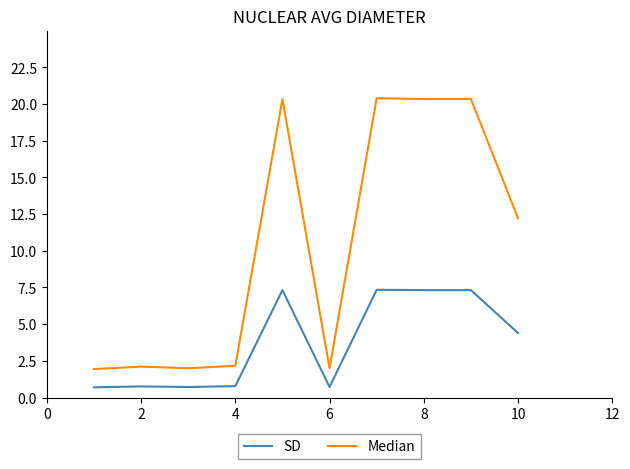

Rank the series by their maximum value, from lowest to highest.

SD, Median